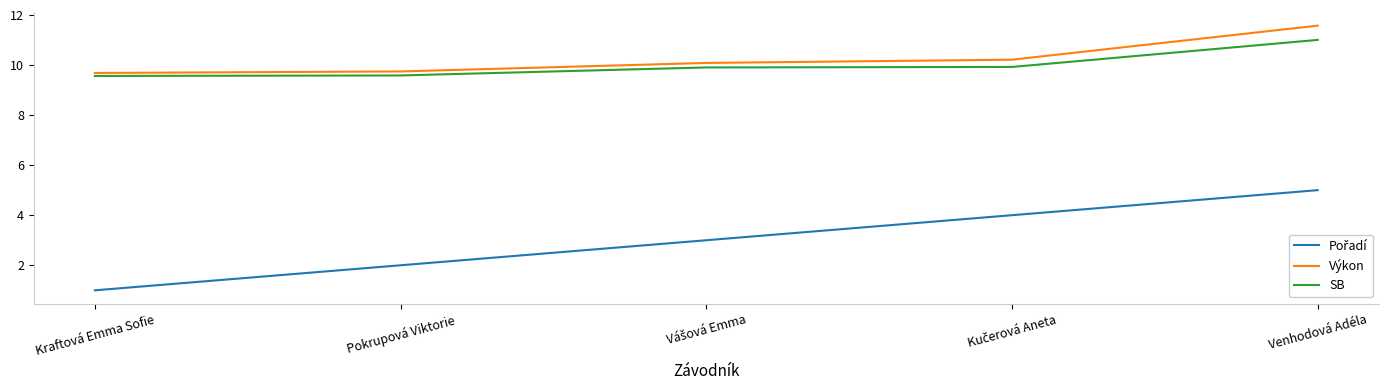

At which category is the sum across all series the highest?

Venhodová Adéla